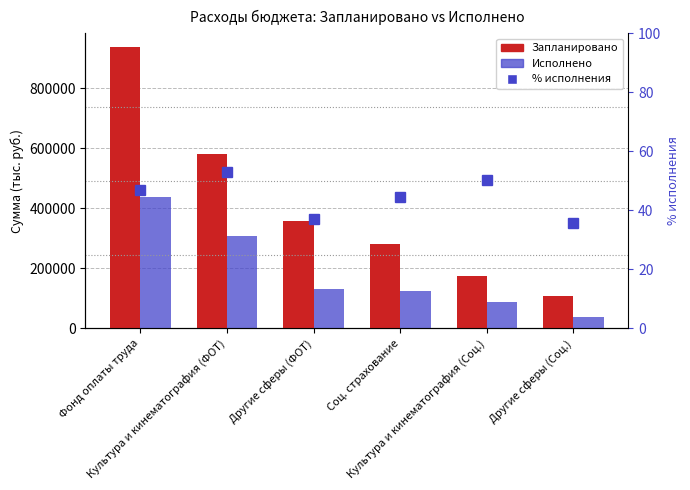

What is the label of the 2nd bar from the right?

Культура и кинематография (Соц.)